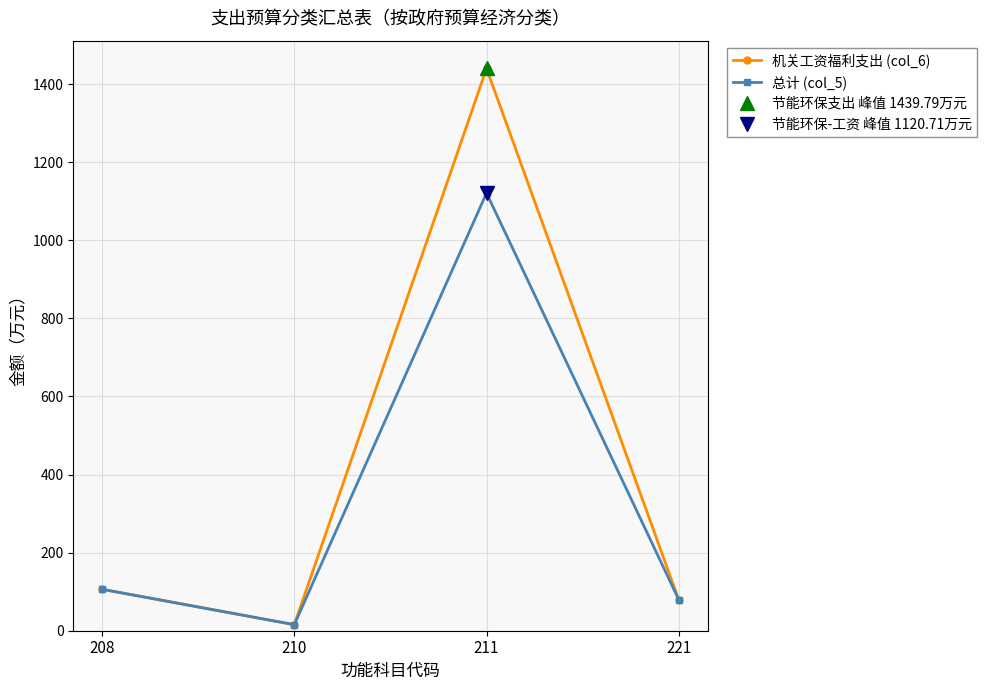

Read the 机关工资福利支出 (col_6) value at 210.

15.5